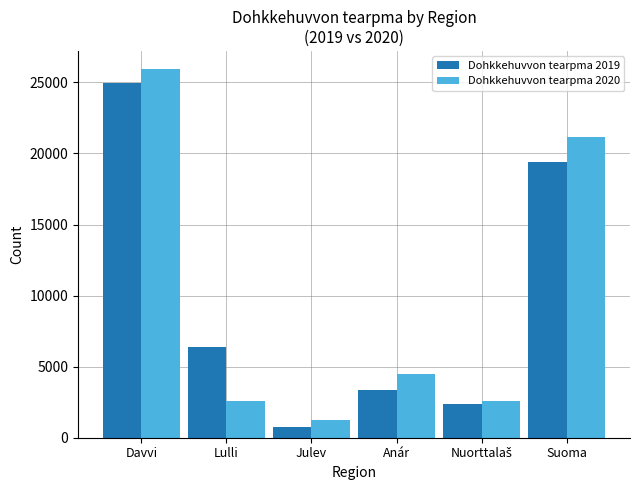

How many groups of bars are there?

6